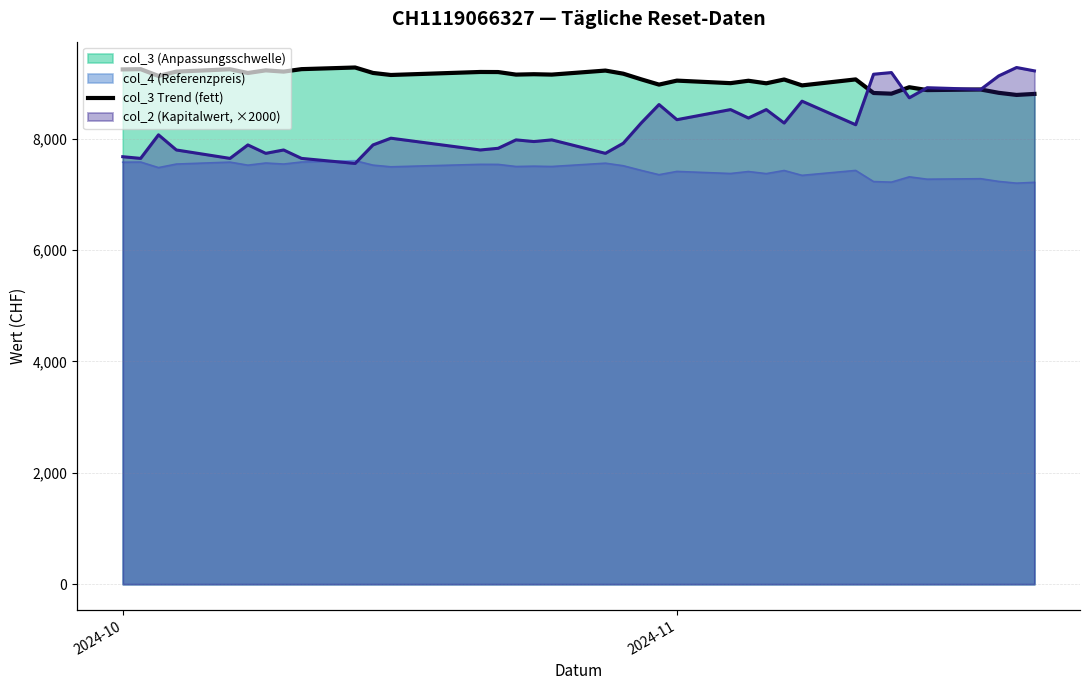

How many lines are shown in the chart?

1